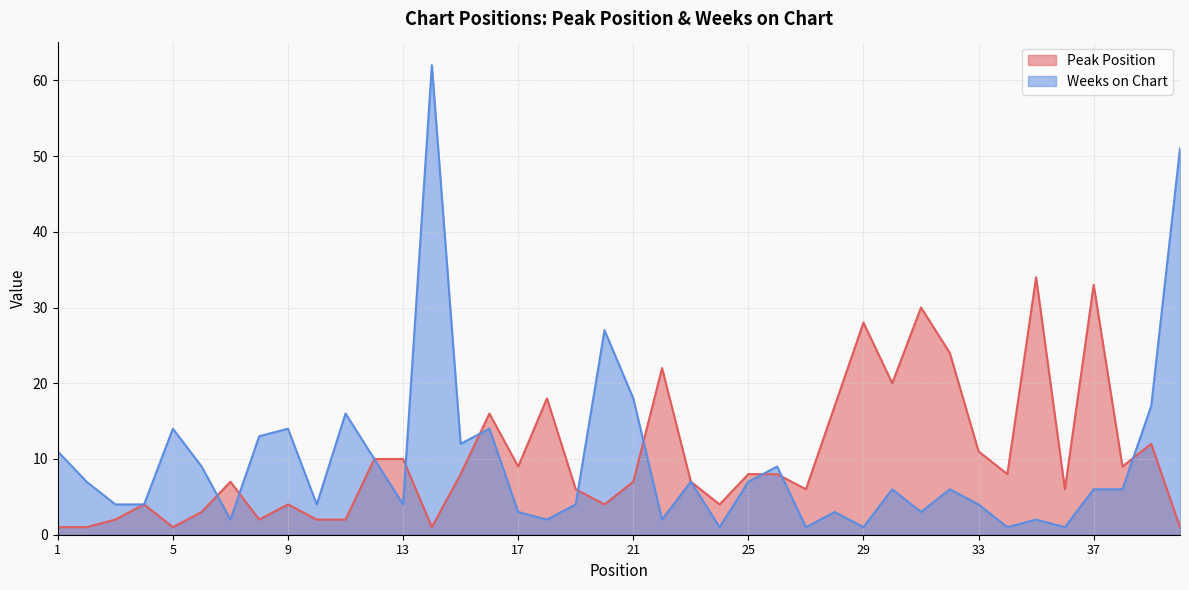

Is it true that Peak Position equals 10 at 13?

True